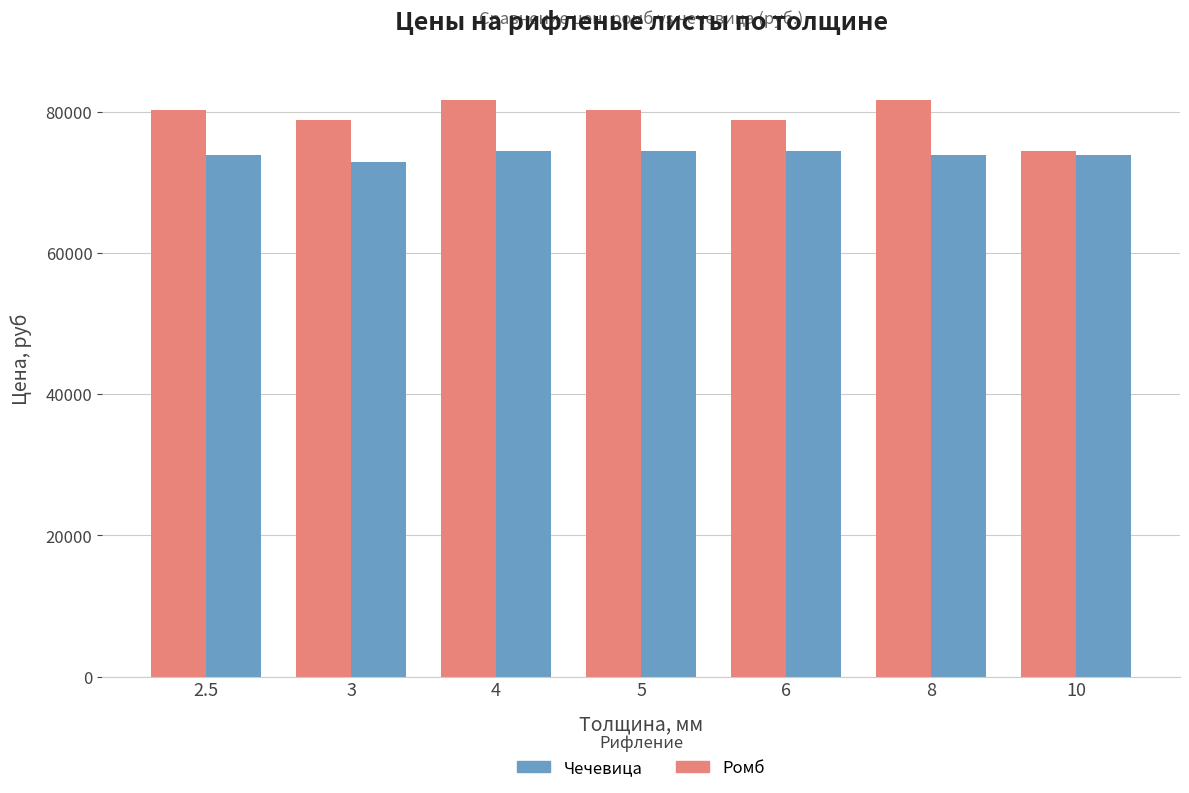

What is the difference between the second highest and second lowest values in the Ромб series?

2900